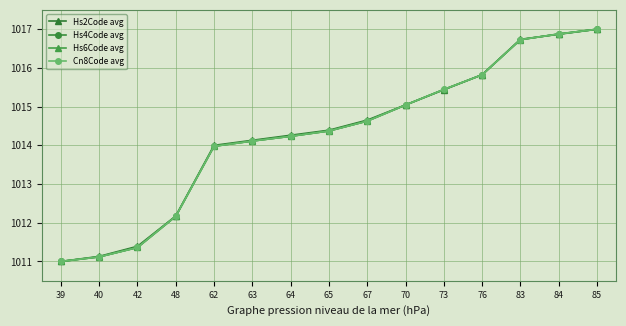

Is it true that Hs6Code avg equals 1367.9 at 63?

False